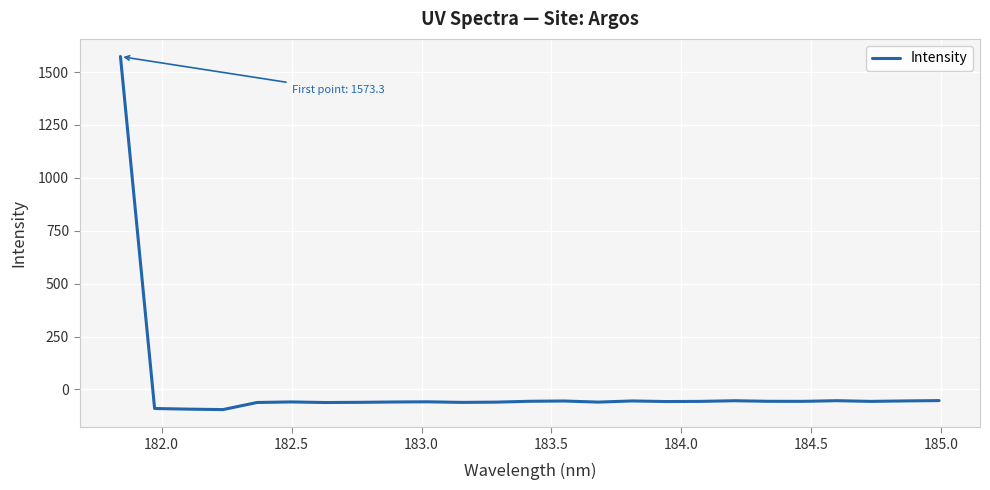

How many negative values are there?

24